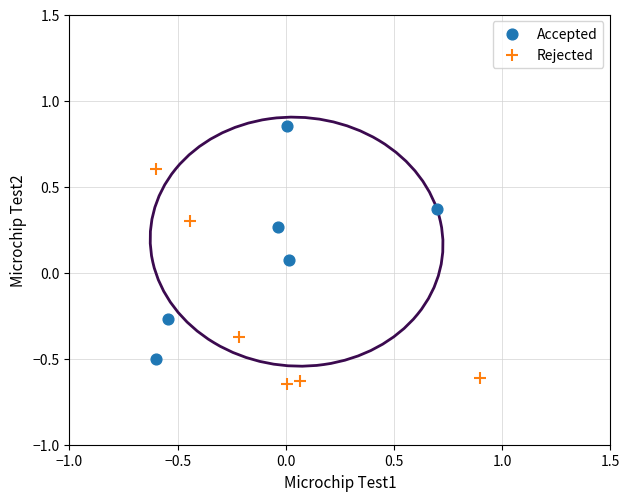

Which series contains the lowest Y value?

Rejected